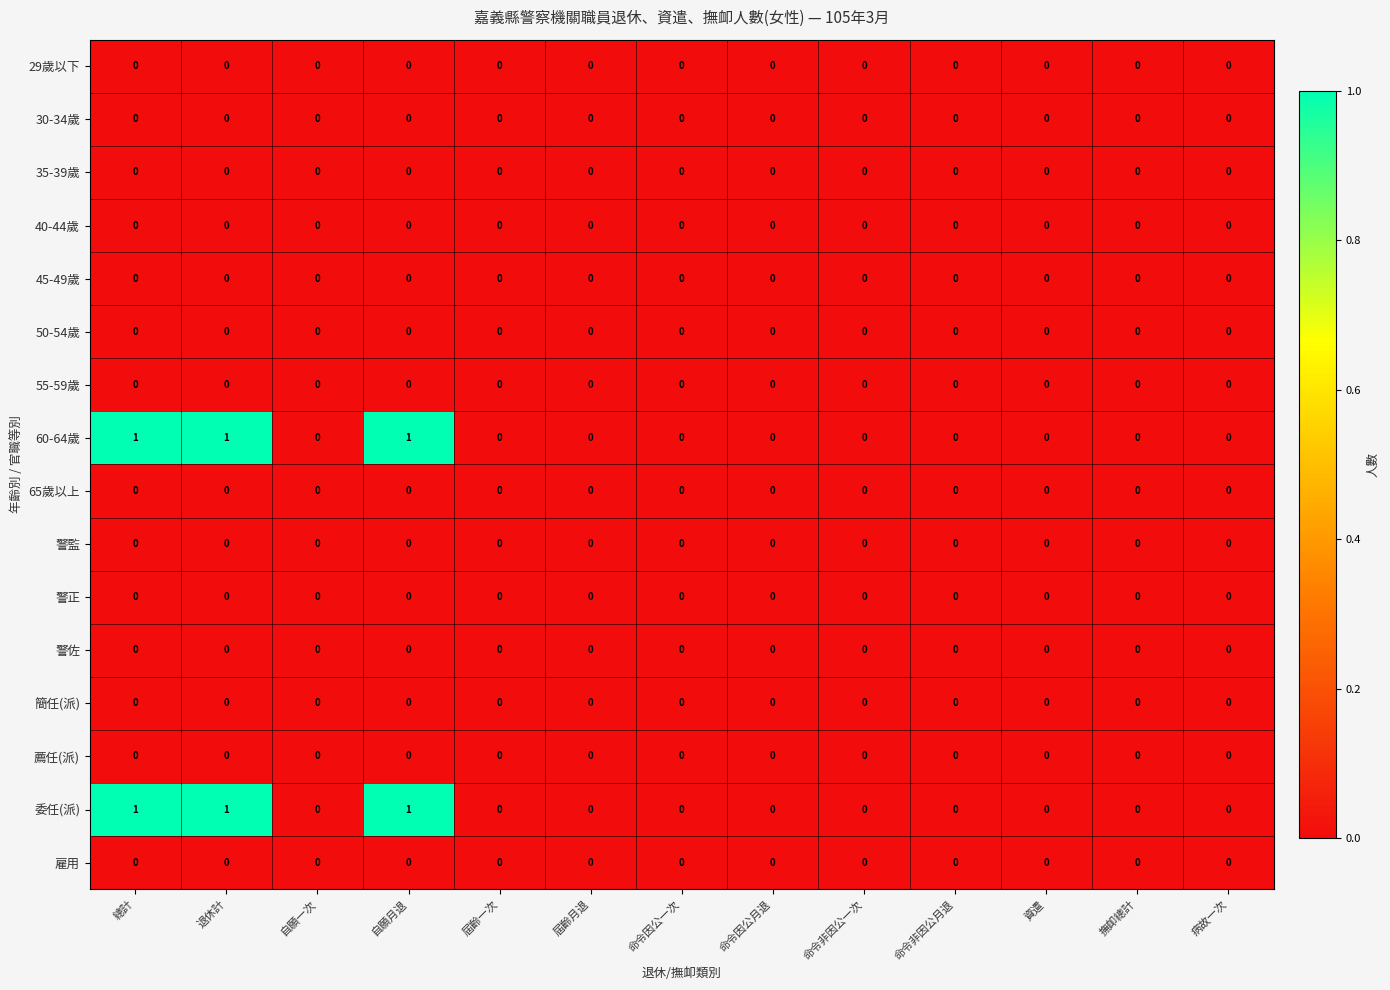

Is it true that 警正 equals 0 at 命令因公月退?

True